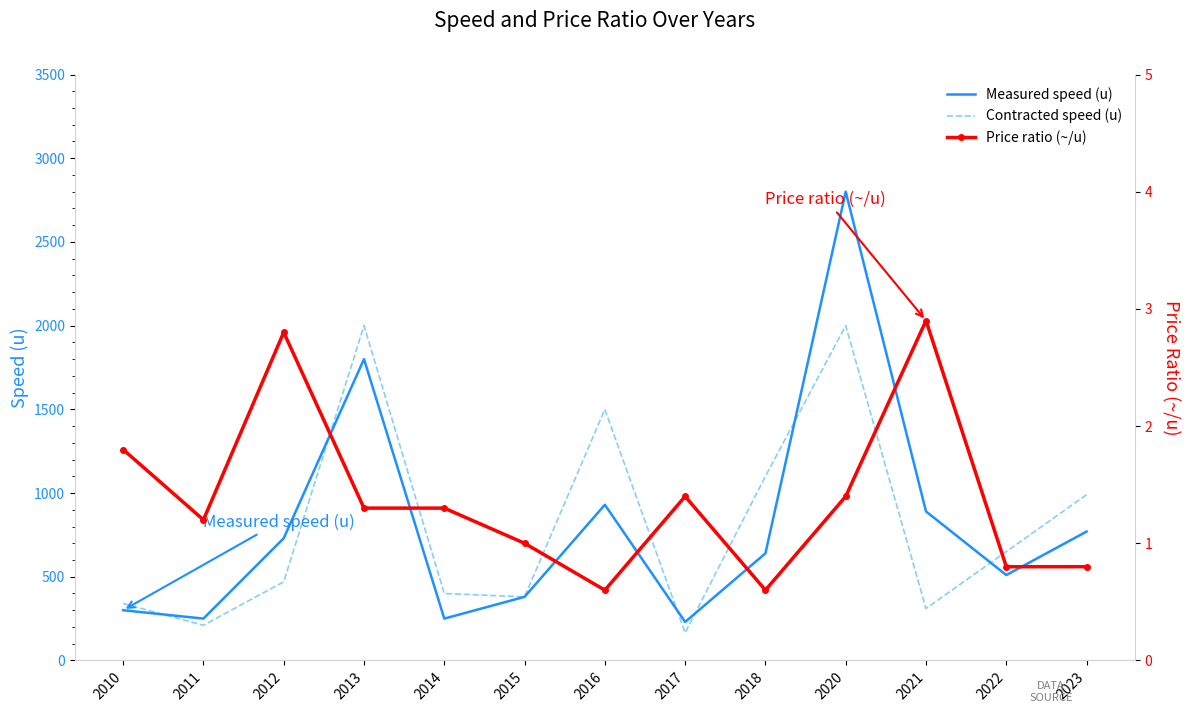

Reading right to left, what are all the values shown in this chart?

Measured speed (u): 770.0	510.0	890.0	2800.0	640.0	230.0	930.0	380.0	250.0	1800.0	730.0	250.0	300.0
Contracted speed (u): 990.0	650.0	310.0	2000.0	1100.0	165.0	1500.0	380.0	400.0	2000.0	470.0	210.0	340.0
Price ratio (~/u): 0.8	0.8	2.9	1.4	0.6	1.4	0.6	1.0	1.3	1.3	2.8	1.2	1.8